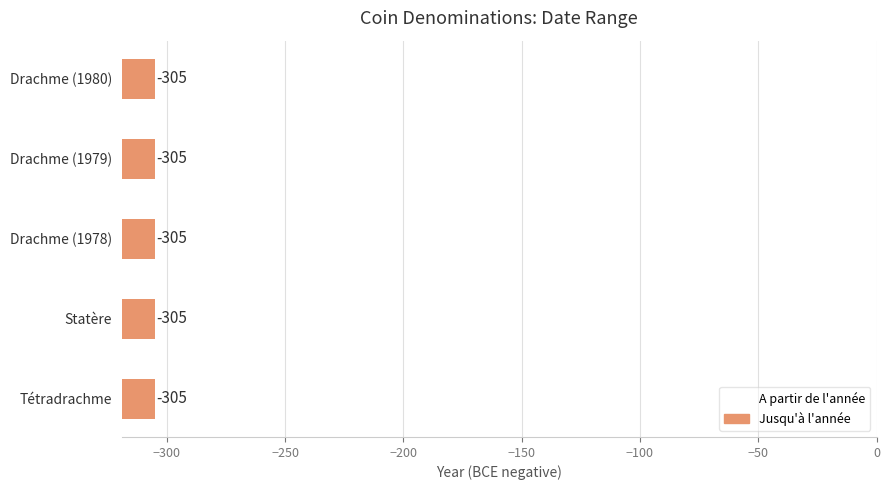

Reading right to left, extract all data points from this chart.

A partir de l'année: Drachme (1980)=-319	Drachme (1979)=-319	Drachme (1978)=-319	Statère=-319	Tétradrachme=-319
Jusqu'à l'année: Drachme (1980)=-305	Drachme (1979)=-305	Drachme (1978)=-305	Statère=-305	Tétradrachme=-305